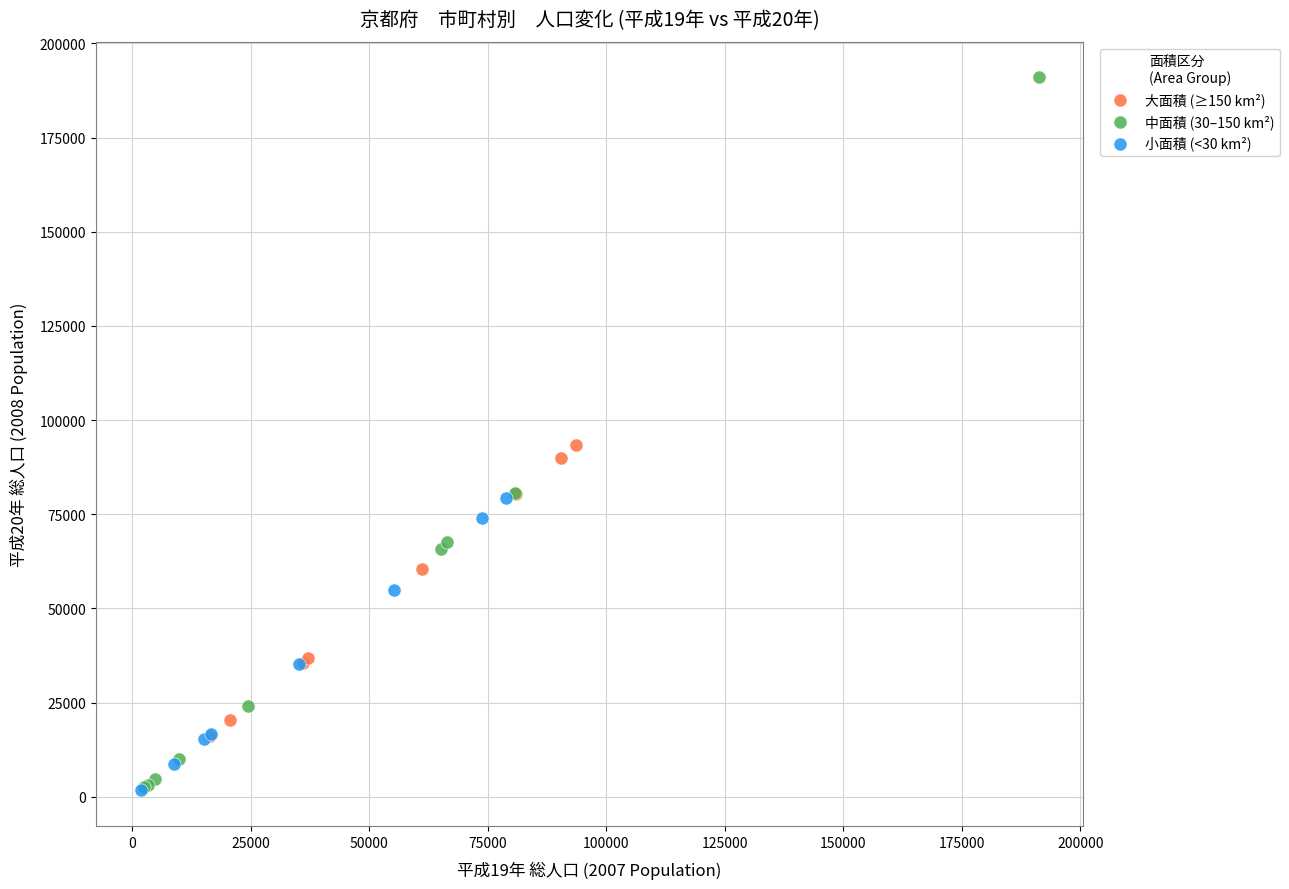

Which series reaches the maximum Y coordinate?

中面積 (30–150 km²)